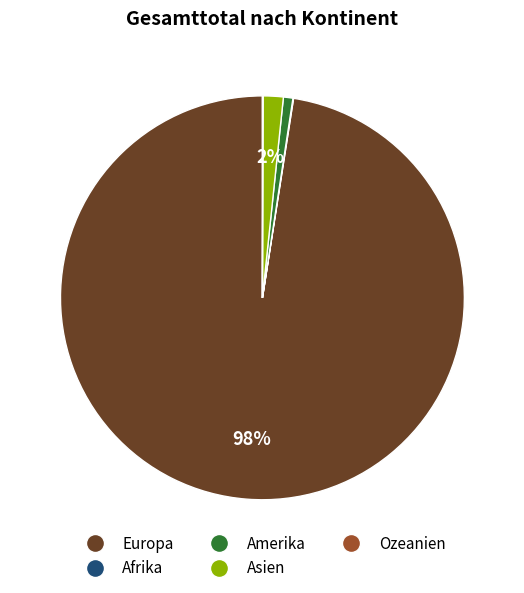

To the nearest percent, what is the average slice percentage?

20%